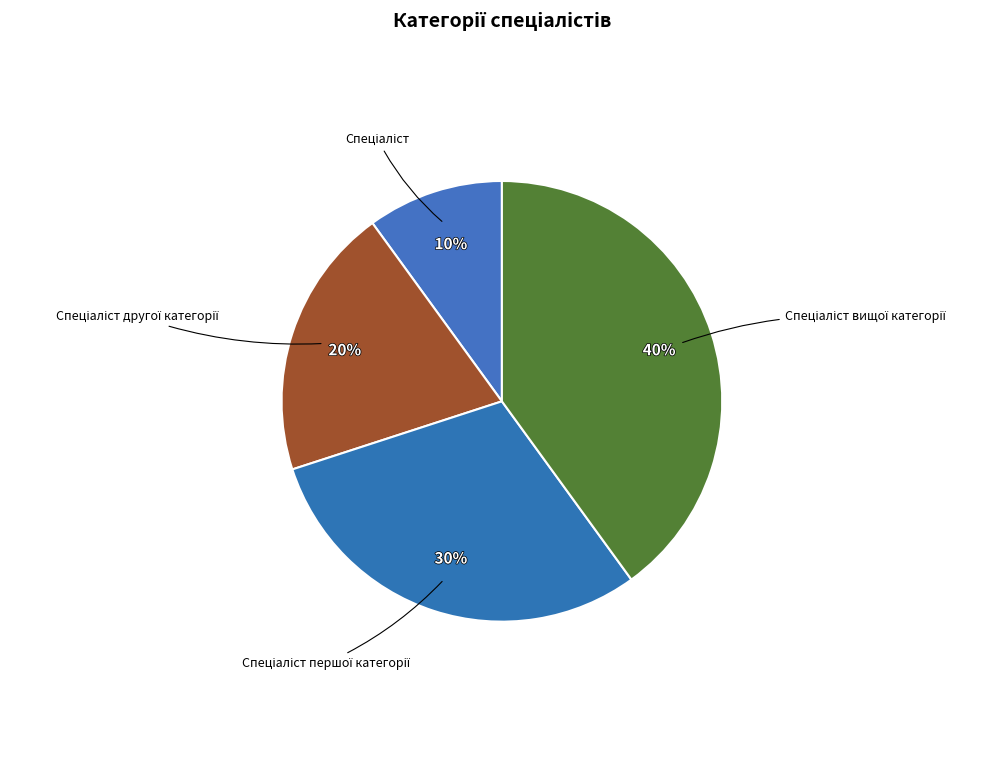

Count the number of slices in the pie.

4